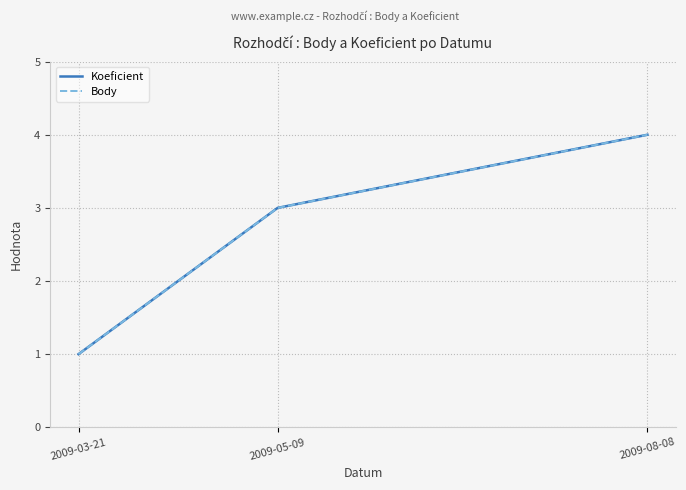

What is the average value of the Koeficient series?

3